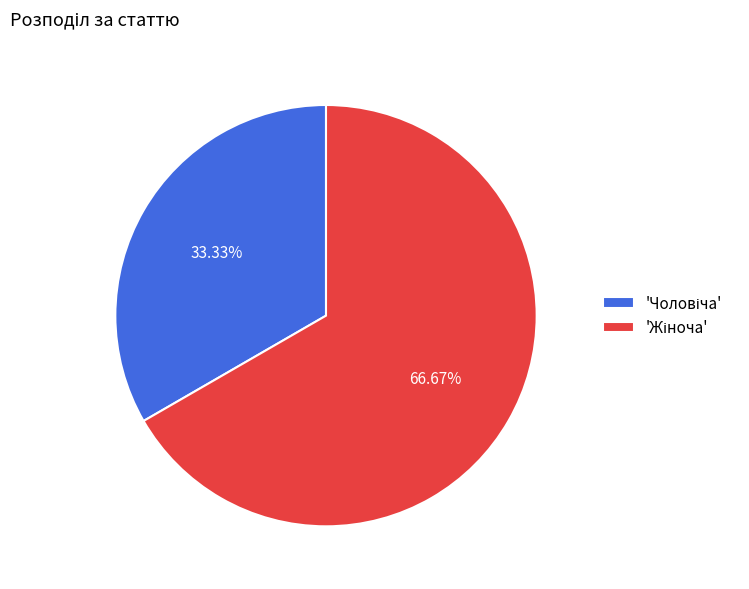

Is there any slice that represents more than half of the pie?

Yes